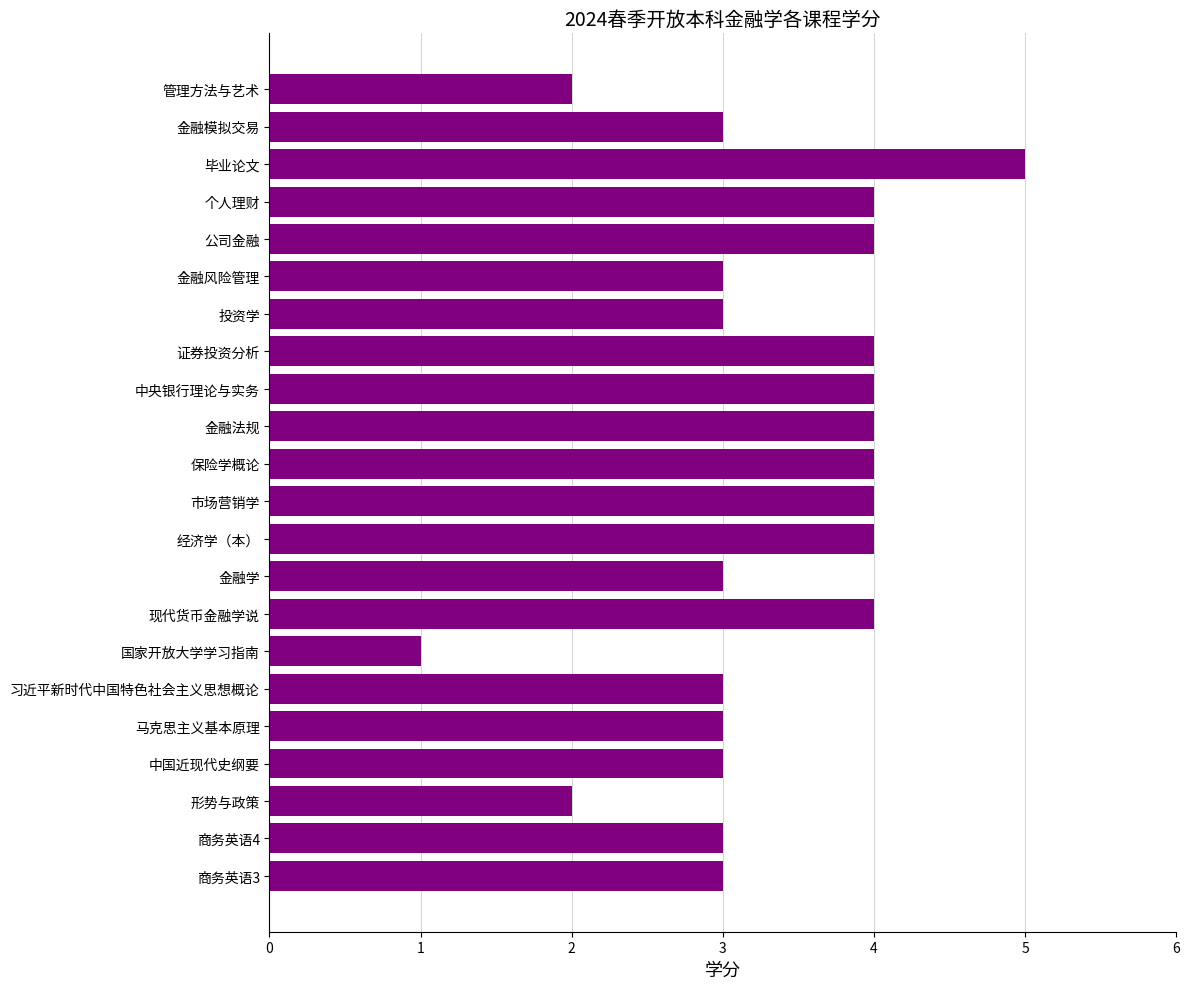

What is the minimum value shown in the chart?

1